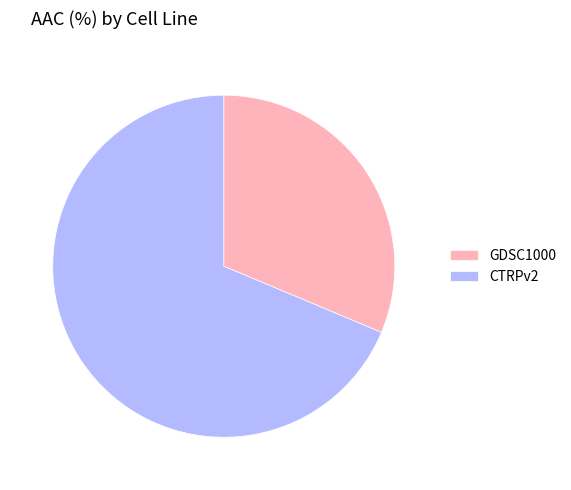

What is the largest slice in the pie chart?

CTRPv2